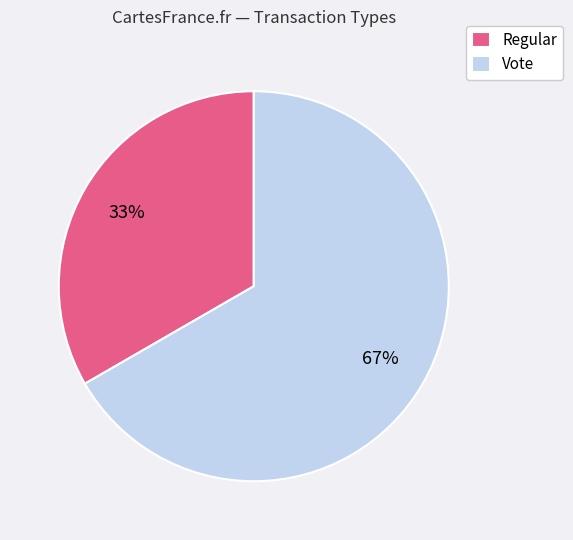

True or false: Vote accounts for 67% of the total.

True